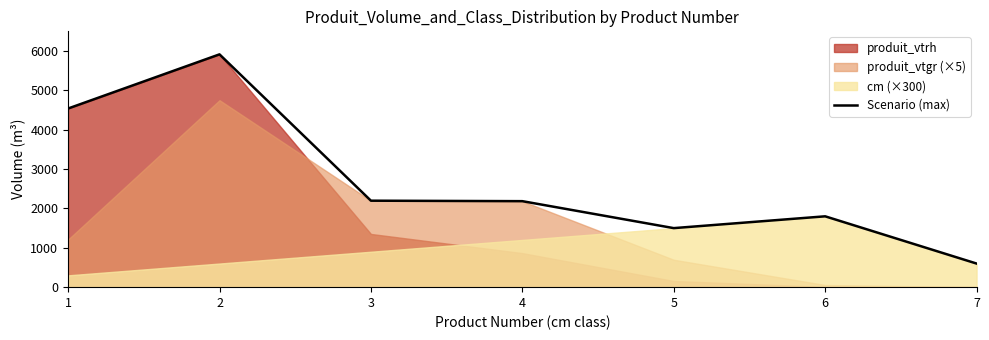

What is the difference between the second highest and minimum values?

3939.0